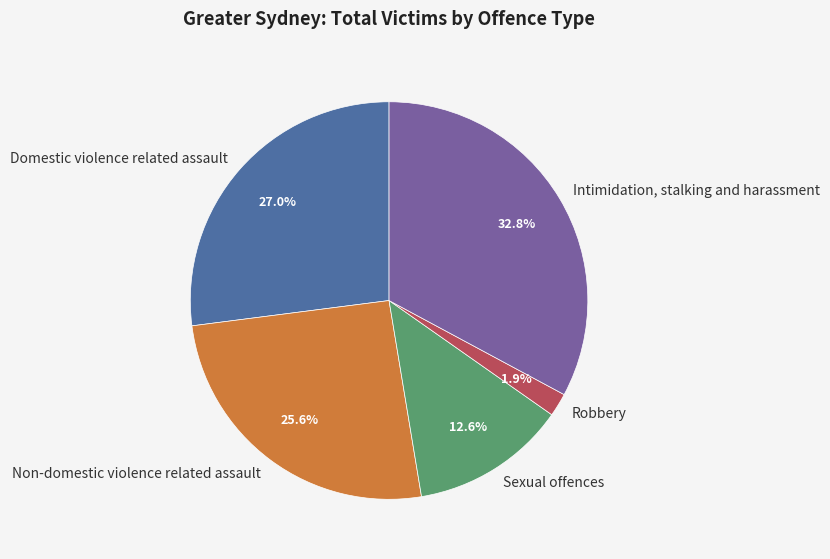

Is there any slice that represents more than half of the pie?

No